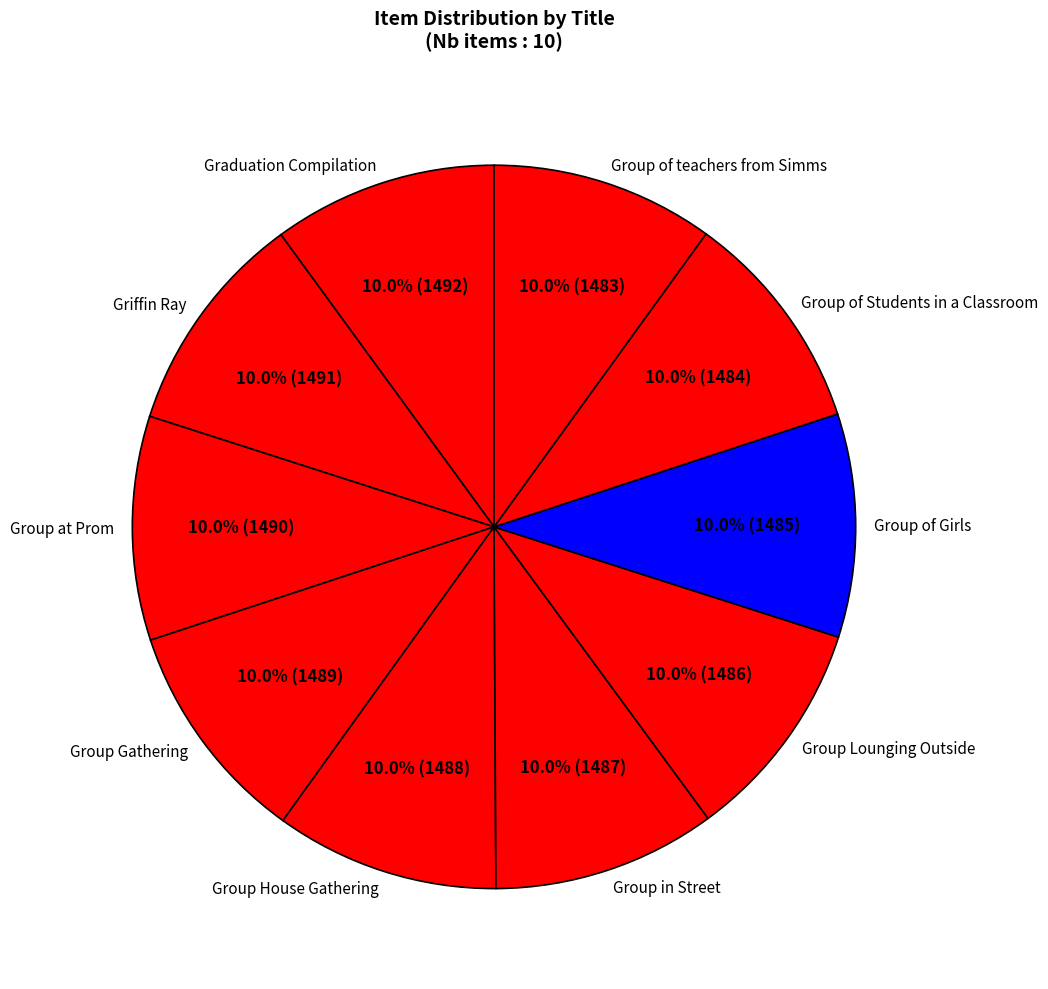

Approximately how many times larger is the value at Graduation Compilation compared to Group Lounging Outside?

1.0